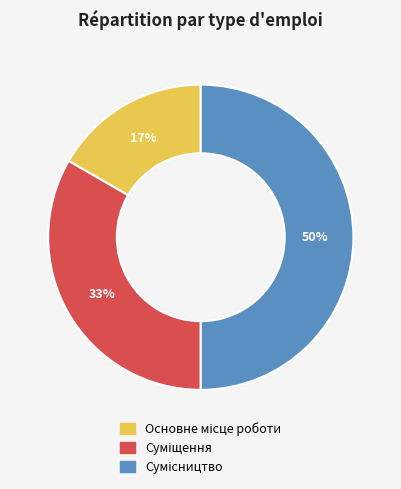

To the nearest percent, what is the difference between the largest and smallest slice percentages?

33%